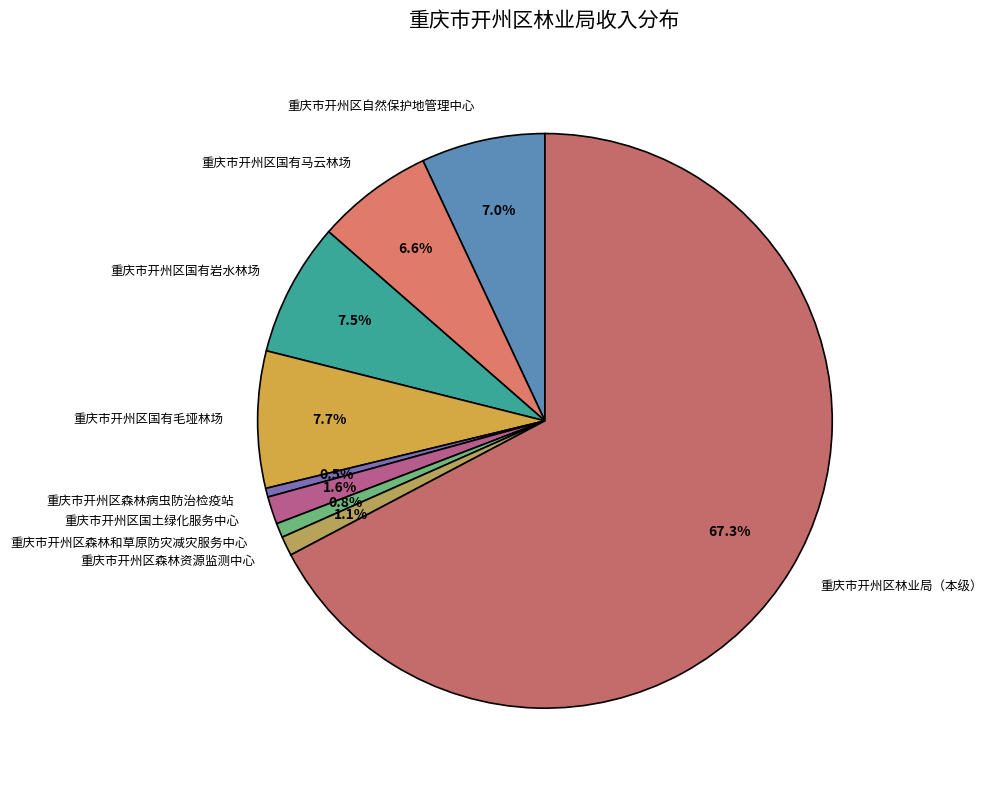

Is the sum of 重庆市开州区国有马云林场 and 重庆市开州区森林资源监测中心 greater than half?

No